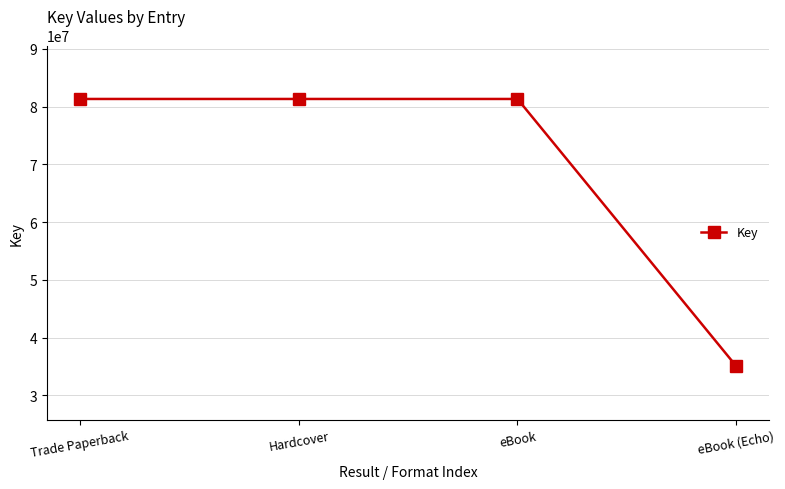

What is the maximum value shown in the chart?

81347039